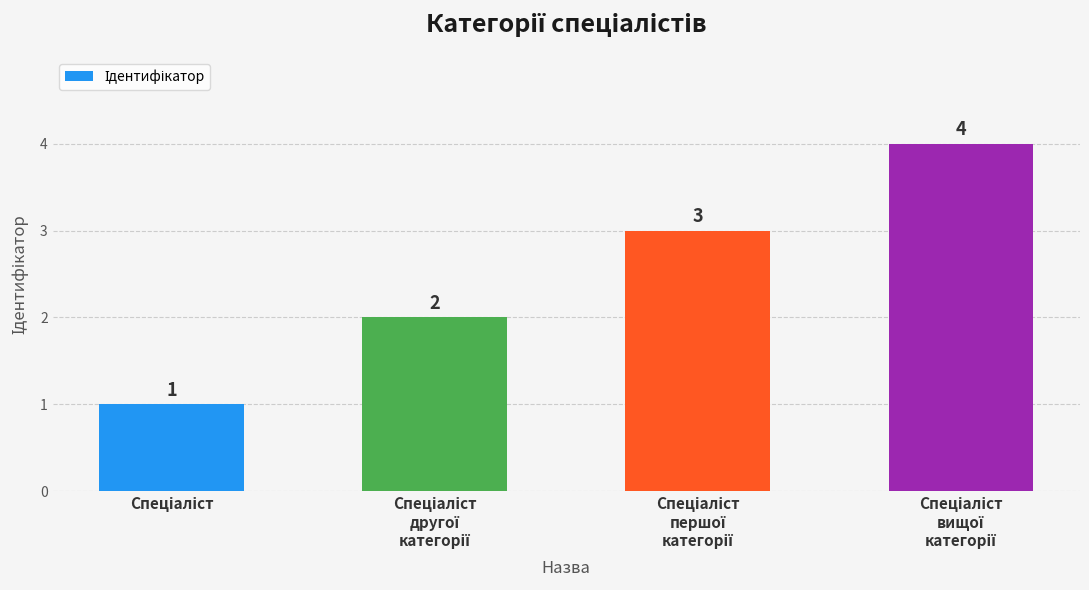

What is the sum of all values?

10